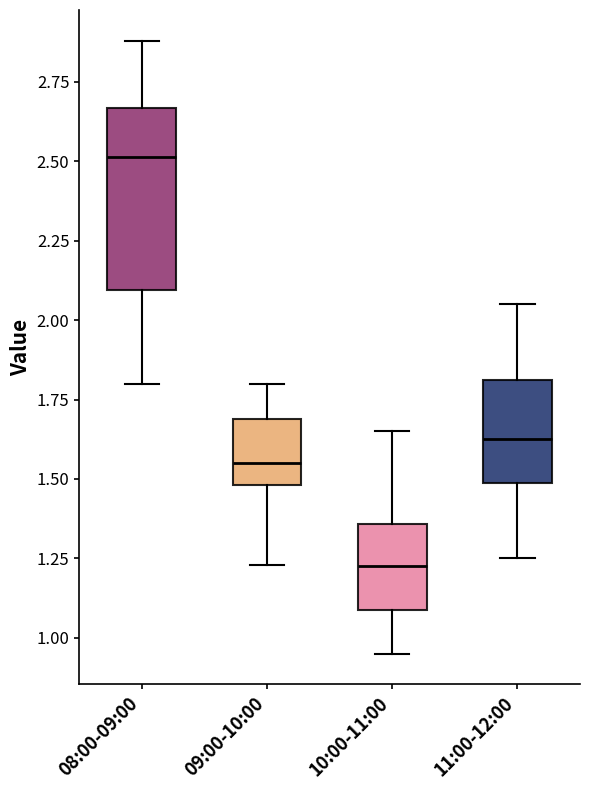

Reading left to right, transcribe this box plot: for each box, give where its median line is, the range the box spans, and where its two whiskers end, as read against the y-axis. The values are not printed on the chart, so give them approximately, as read against the axis.

08:00-09:00: median 2.50, box 2.10 to 2.65, whiskers 1.80 to 2.90
09:00-10:00: median 1.55, box 1.50 to 1.70, whiskers 1.25 to 1.80
10:00-11:00: median 1.25, box 1.10 to 1.35, whiskers 0.95 to 1.65
11:00-12:00: median 1.65, box 1.50 to 1.80, whiskers 1.25 to 2.05